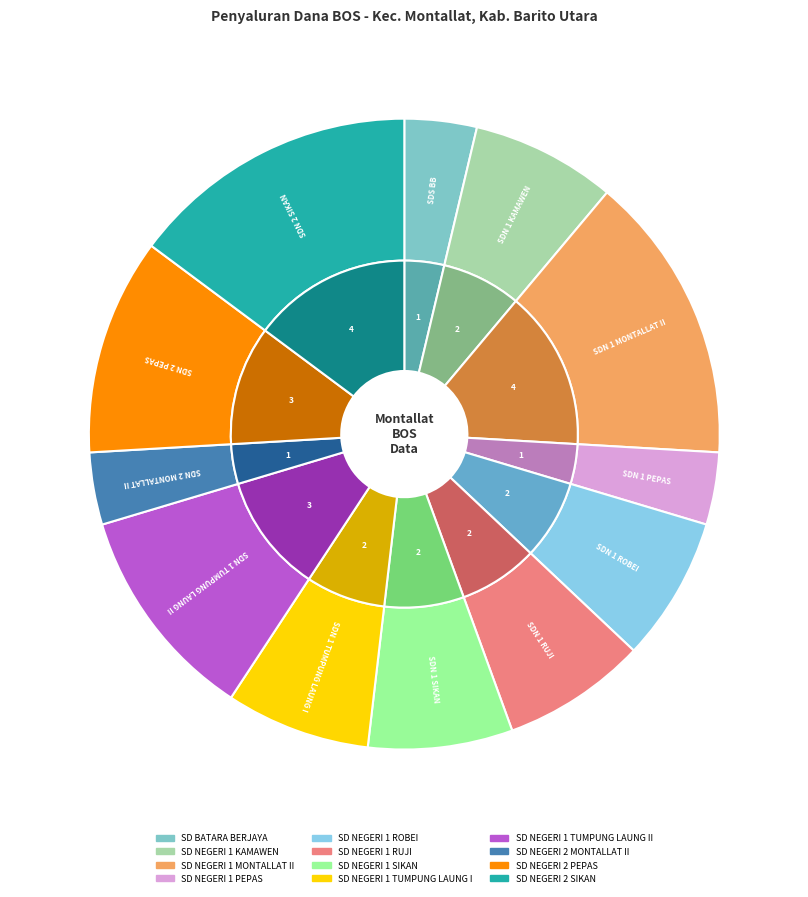

Which has a higher value, SD NEGERI 1 PEPAS or SD NEGERI 1 RUJI?

SD NEGERI 1 RUJI